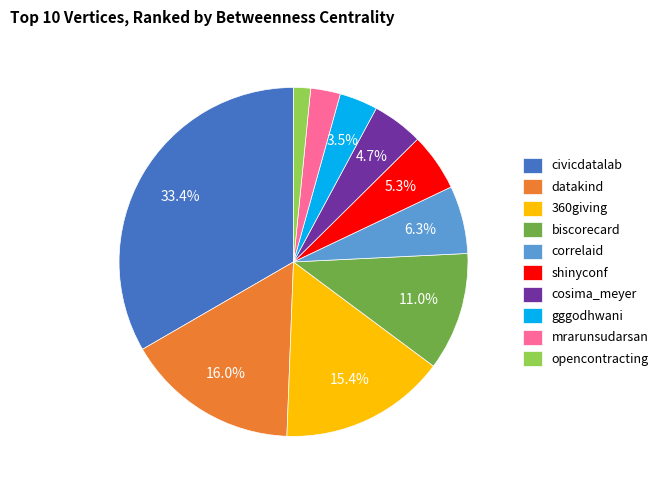

Which category has the smallest portion of the pie?

opencontracting